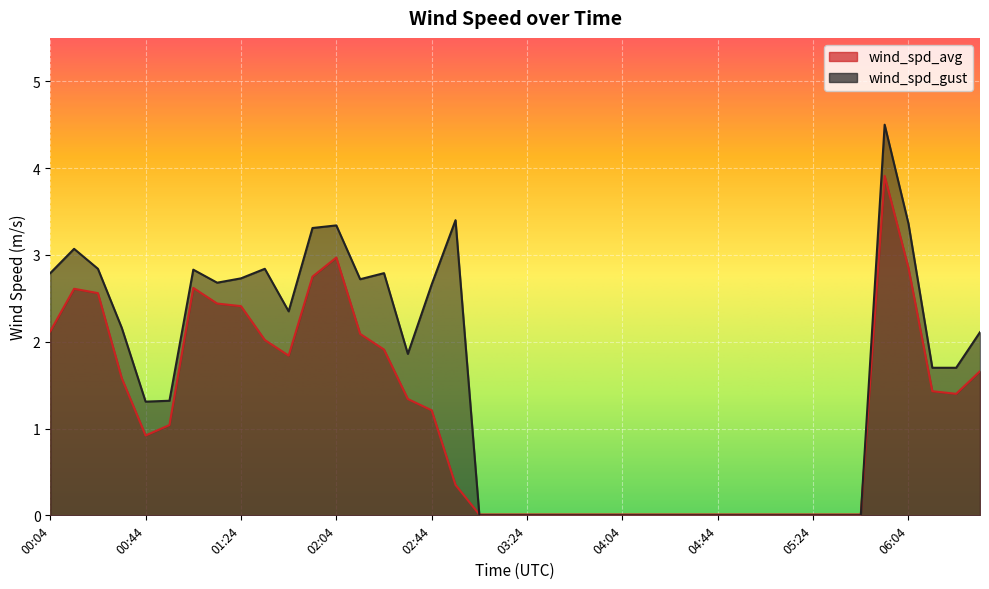

What is the average value of the wind_spd_gust series?

1.5